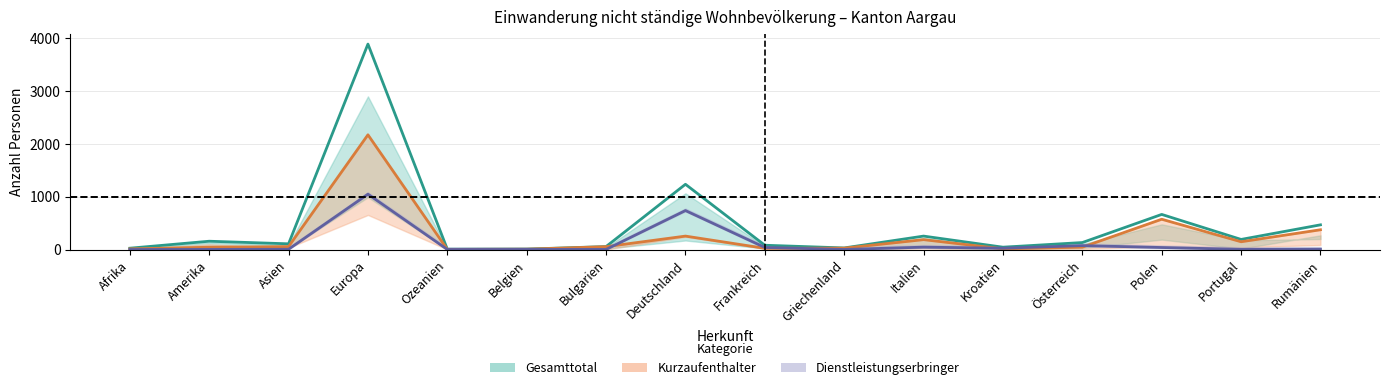

What is the label of the 7th point from the right?

Griechenland